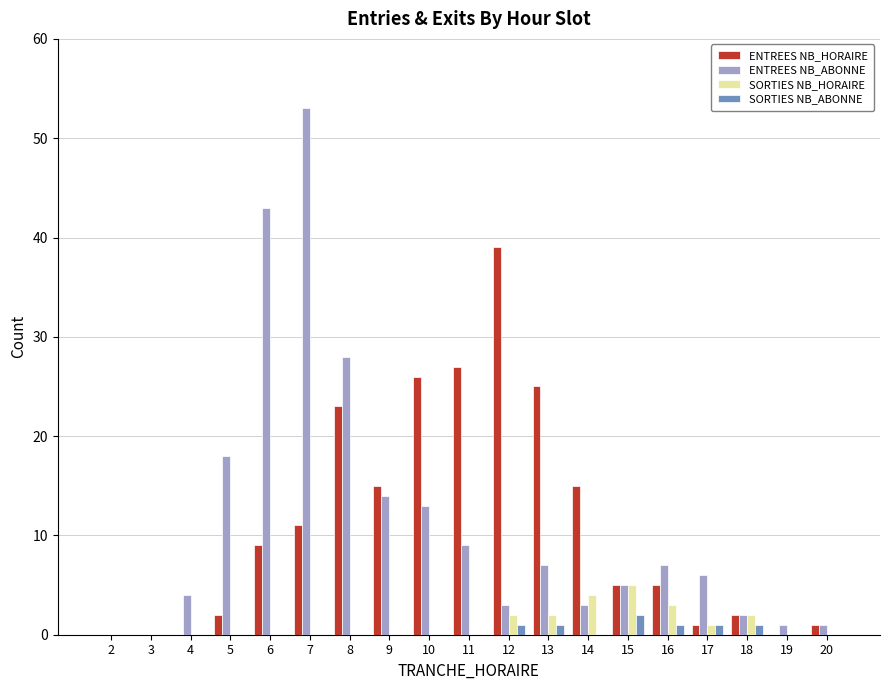

Which category has the highest value across all series?

7